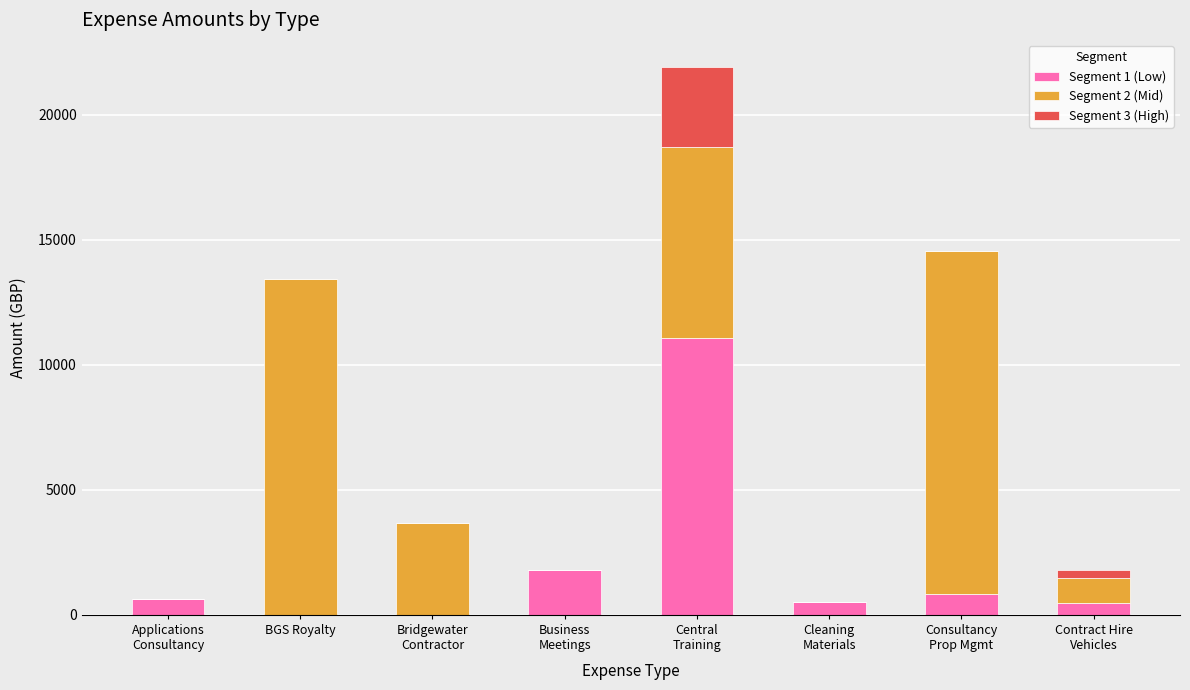

What is the sum of all Segment 1 (Low) values?

15329.4